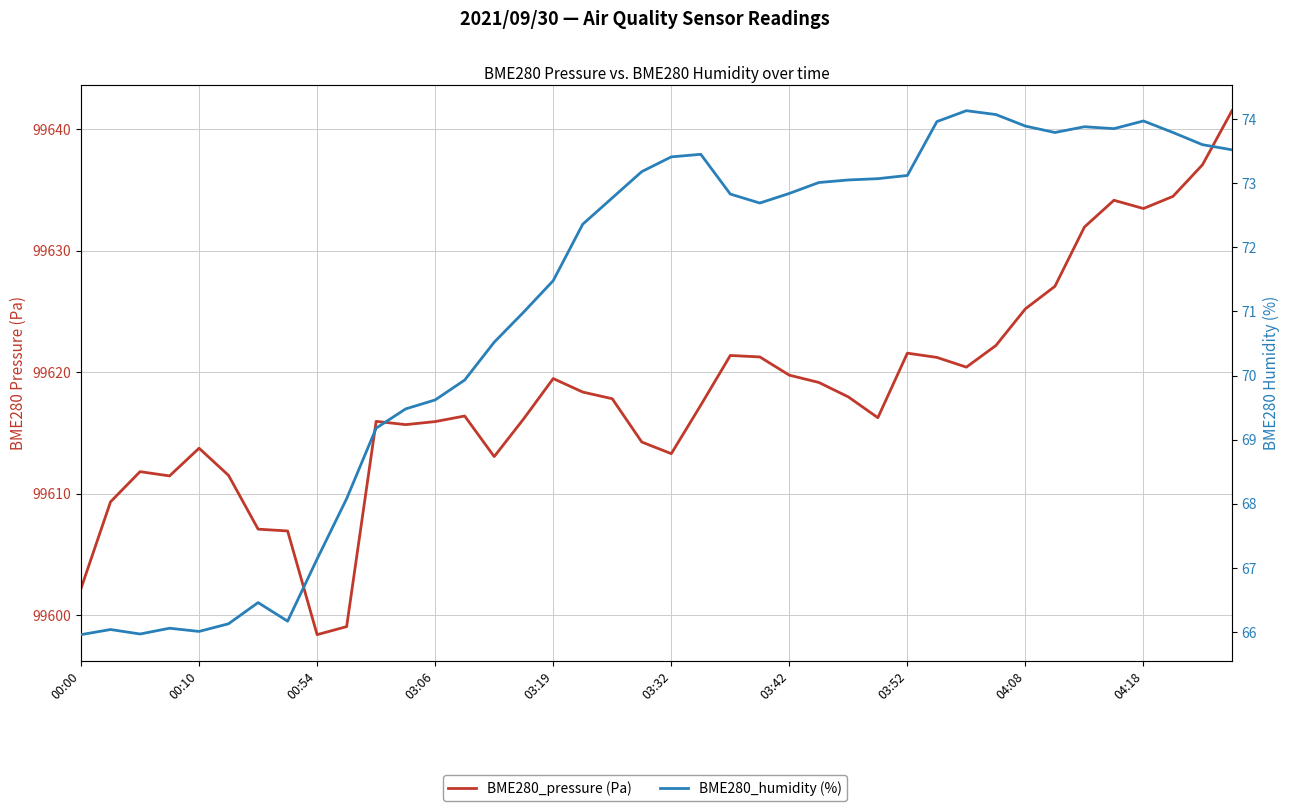

What are all the series names shown in the legend?

BME280_pressure (Pa), BME280_humidity (%)